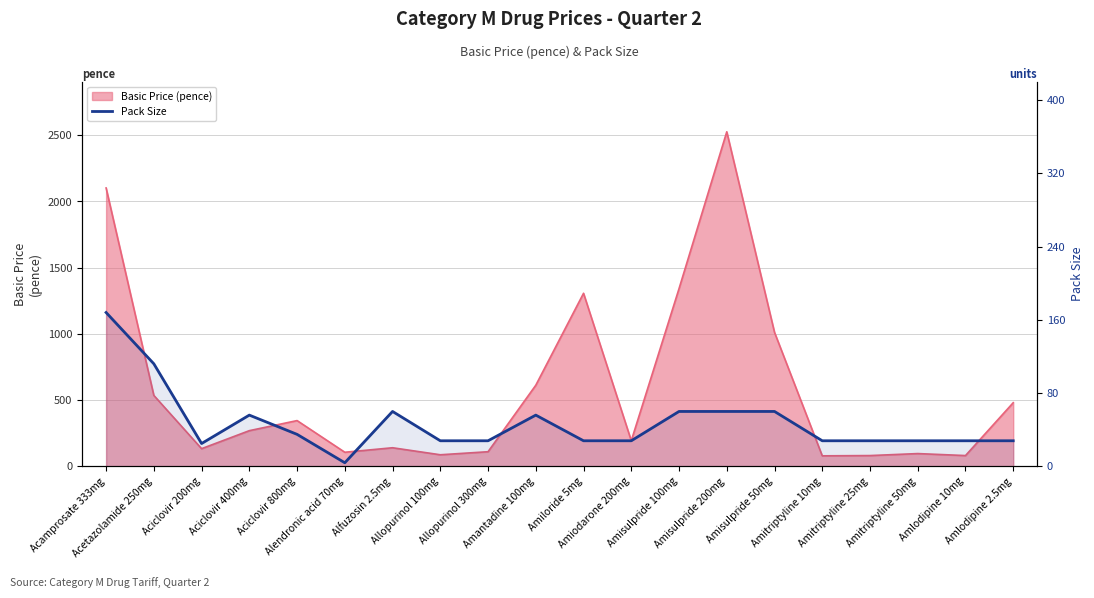

True or false: the data has more than 0 interior local peaks.

True